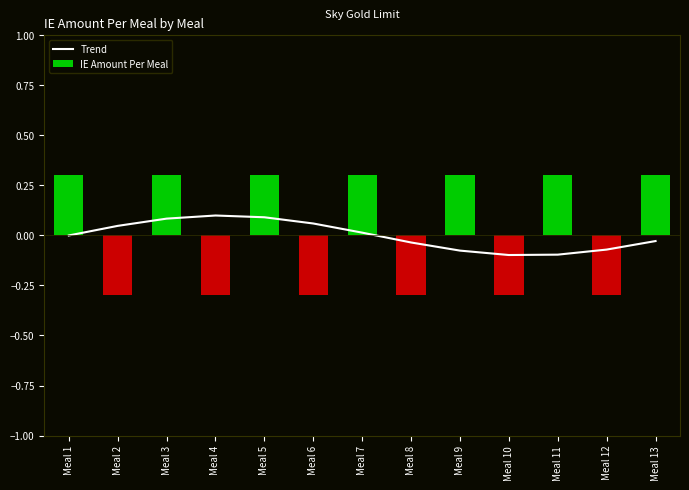

List the labels in order of Trend value, largest first.

Meal 4, Meal 5, Meal 3, Meal 6, Meal 2, Meal 7, Meal 1, Meal 13, Meal 8, Meal 12, Meal 9, Meal 11, Meal 10